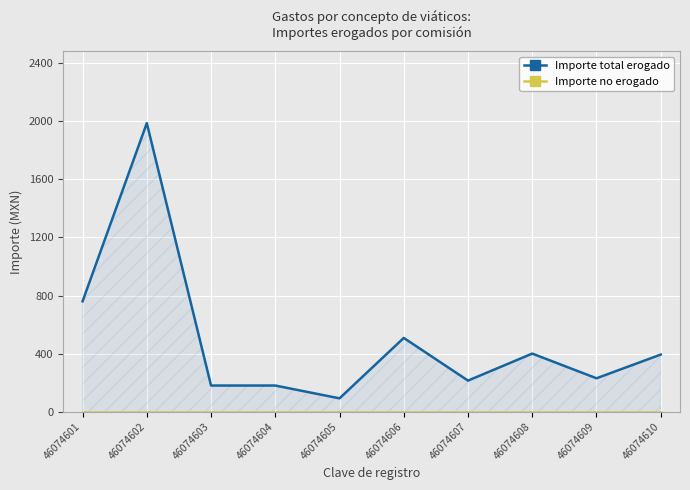

The value of Importe total erogado at 46074606 is 508.0. True or false?

True